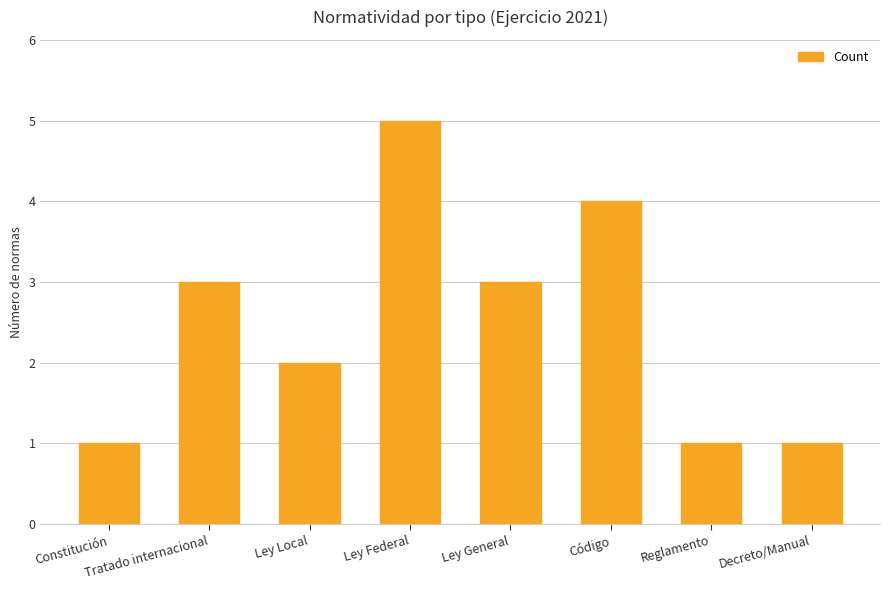

Reading left to right, transcribe all the data shown in this chart.

1	3	2	5	3	4	1	1